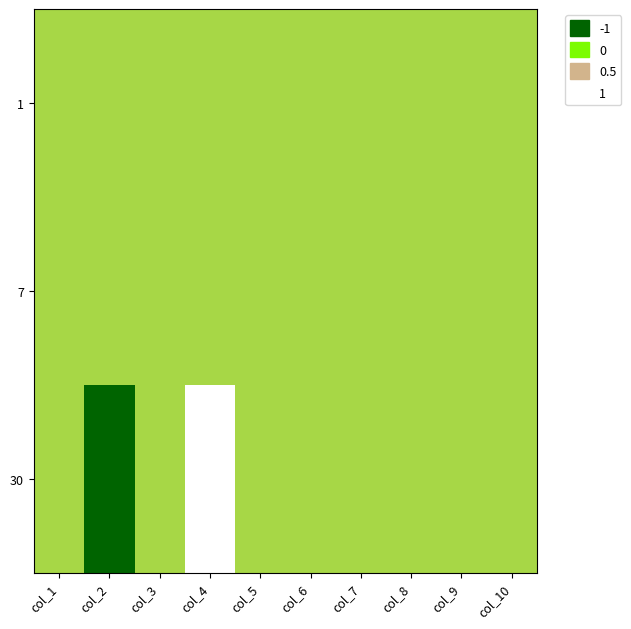

At which category is the sum across all series the highest?

col_4